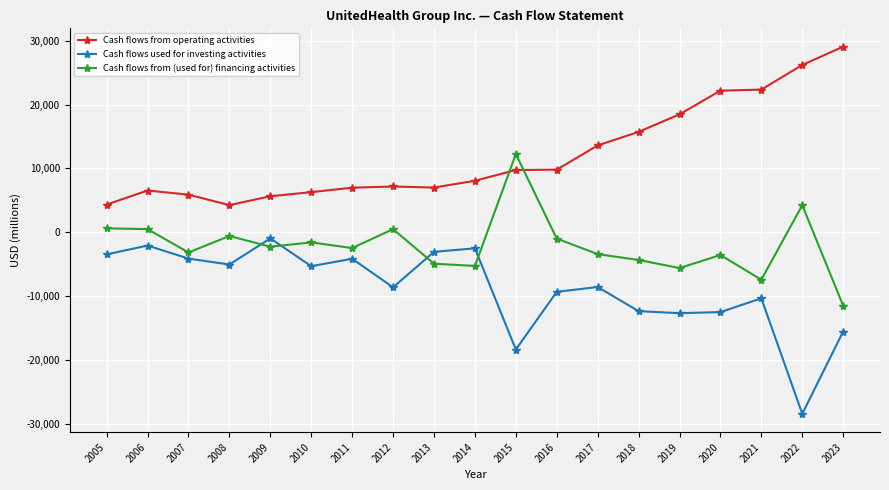

Where do Cash flows from operating activities and Cash flows from (used for) financing activities first cross each other?

2014 and 2015